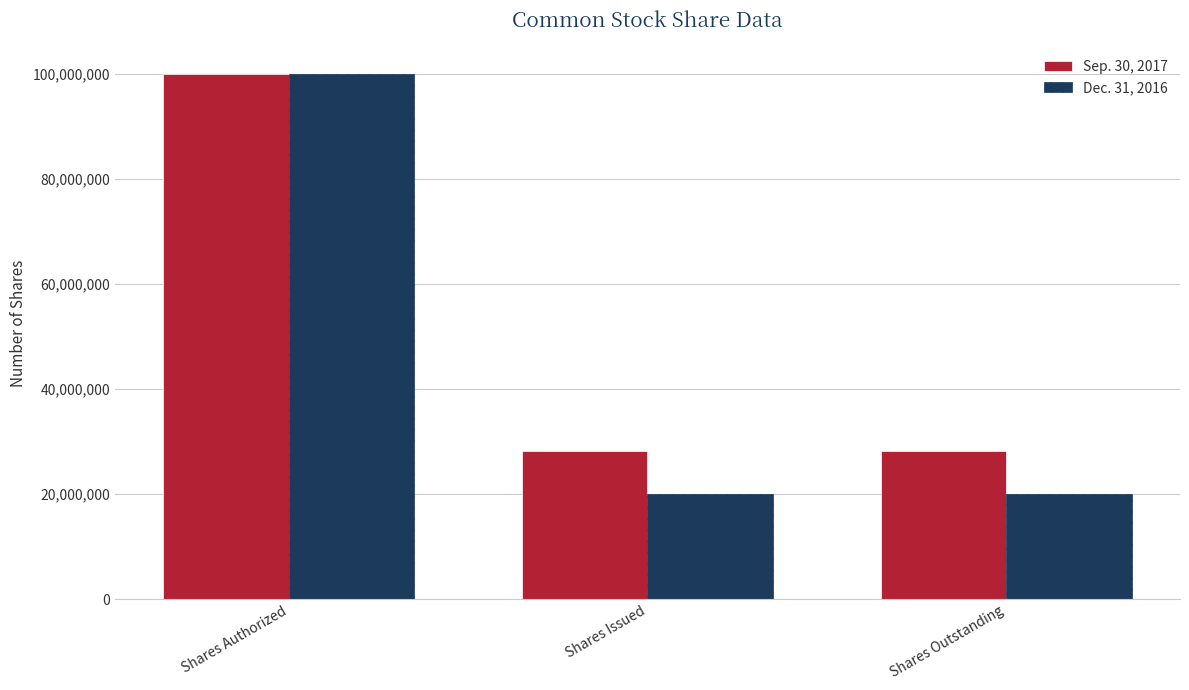

Reading right to left, what are all the values shown in this chart?

Sep. 30, 2017: Shares Outstanding=28153594	Shares Issued=28153594	Shares Authorized=100000000
Dec. 31, 2016: Shares Outstanding=19916290	Shares Issued=19916290	Shares Authorized=100000000